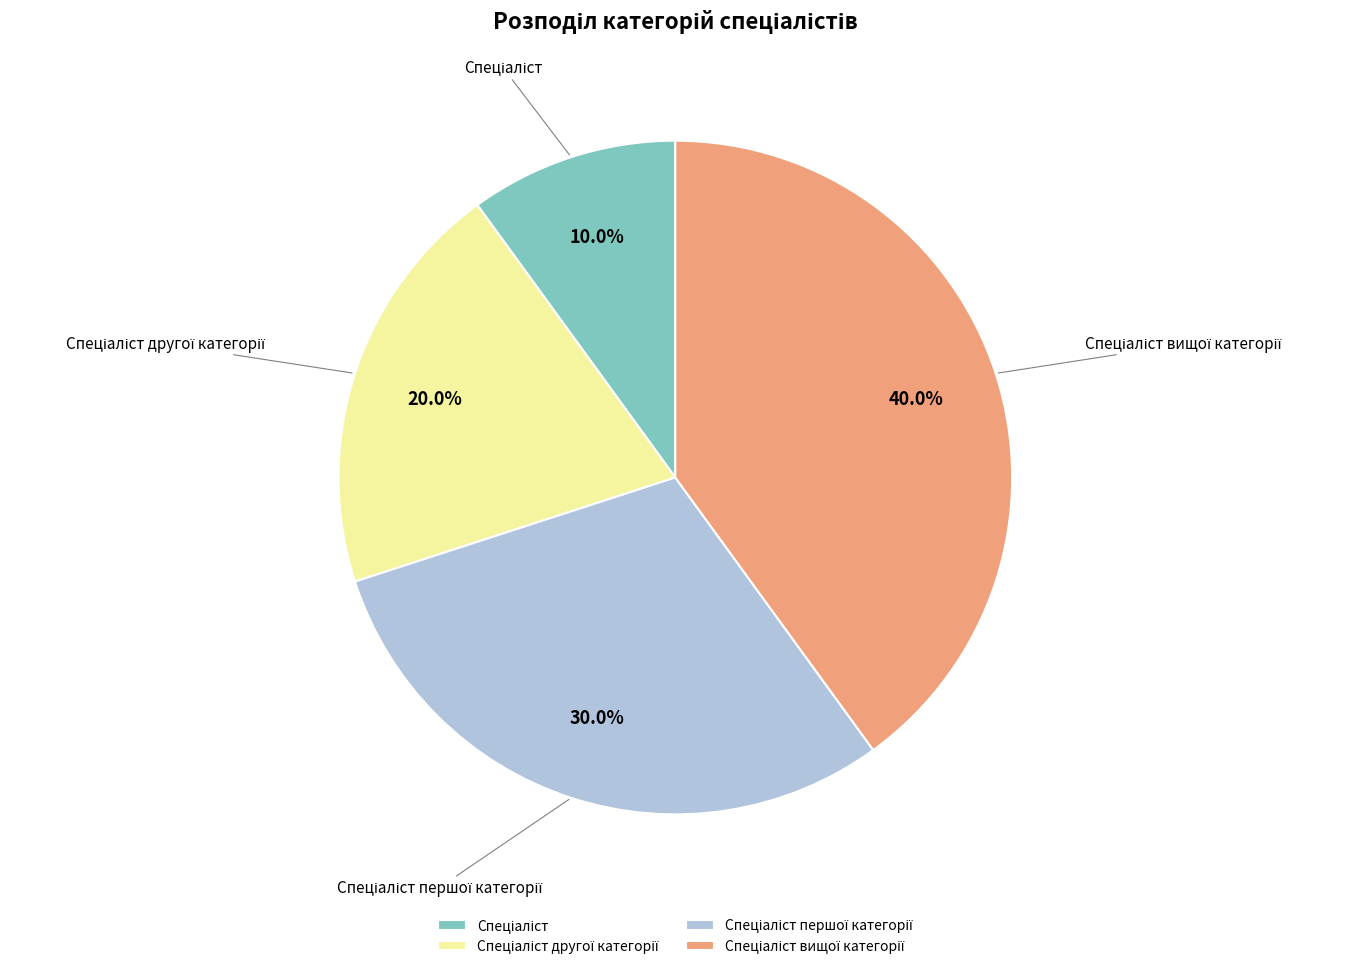

Is there any slice that represents more than half of the pie?

No